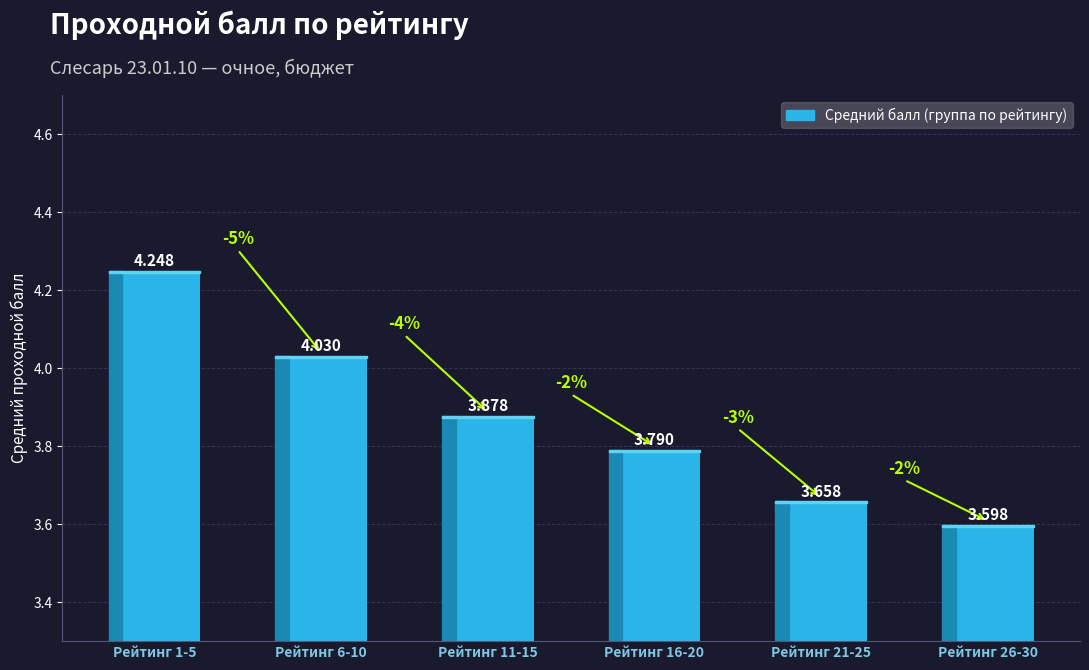

Is it true that the value at Рейтинг 16-20 is 3.8?

True